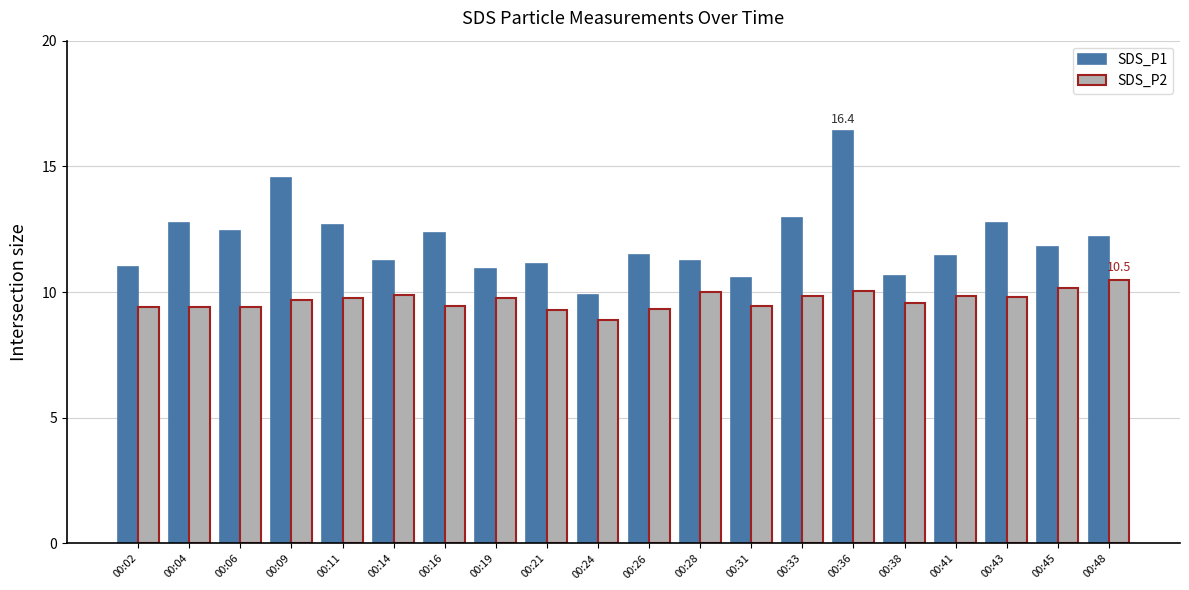

List the series in order of their overall mean, lowest first.

SDS_P2, SDS_P1